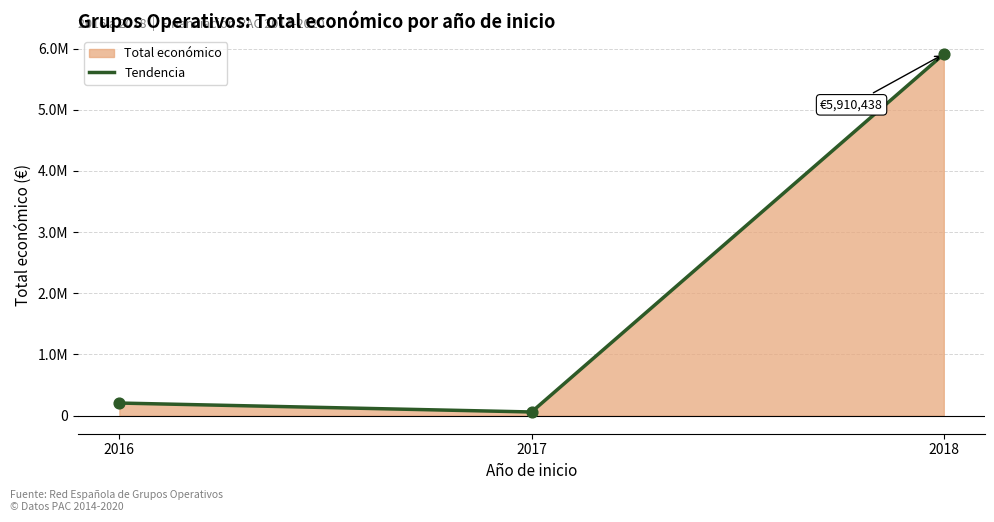

What is the ratio of the value at 2018 to the value at 2016?

28.7